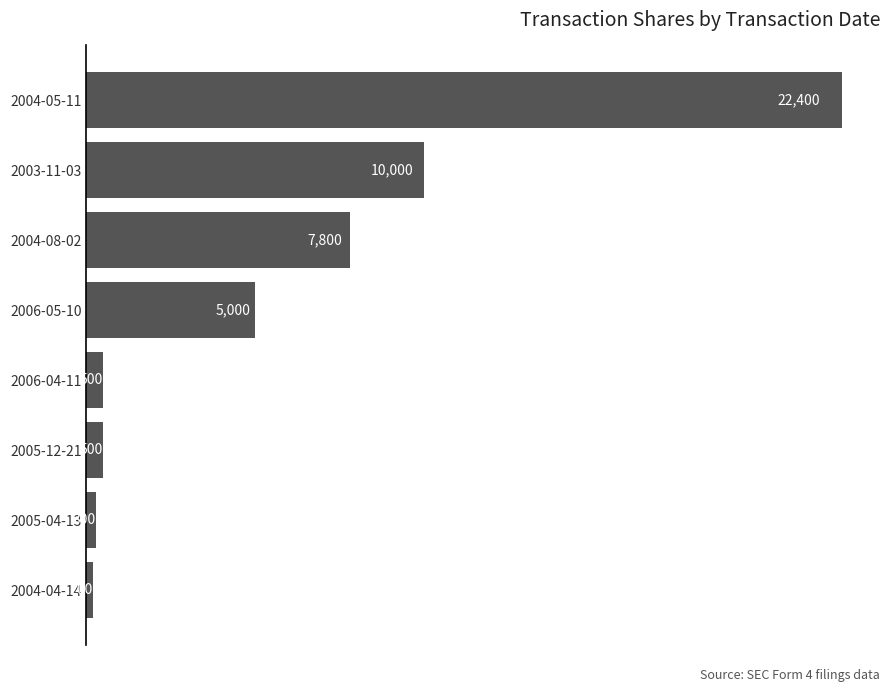

Which category has the lowest value across all series?

2004-04-14